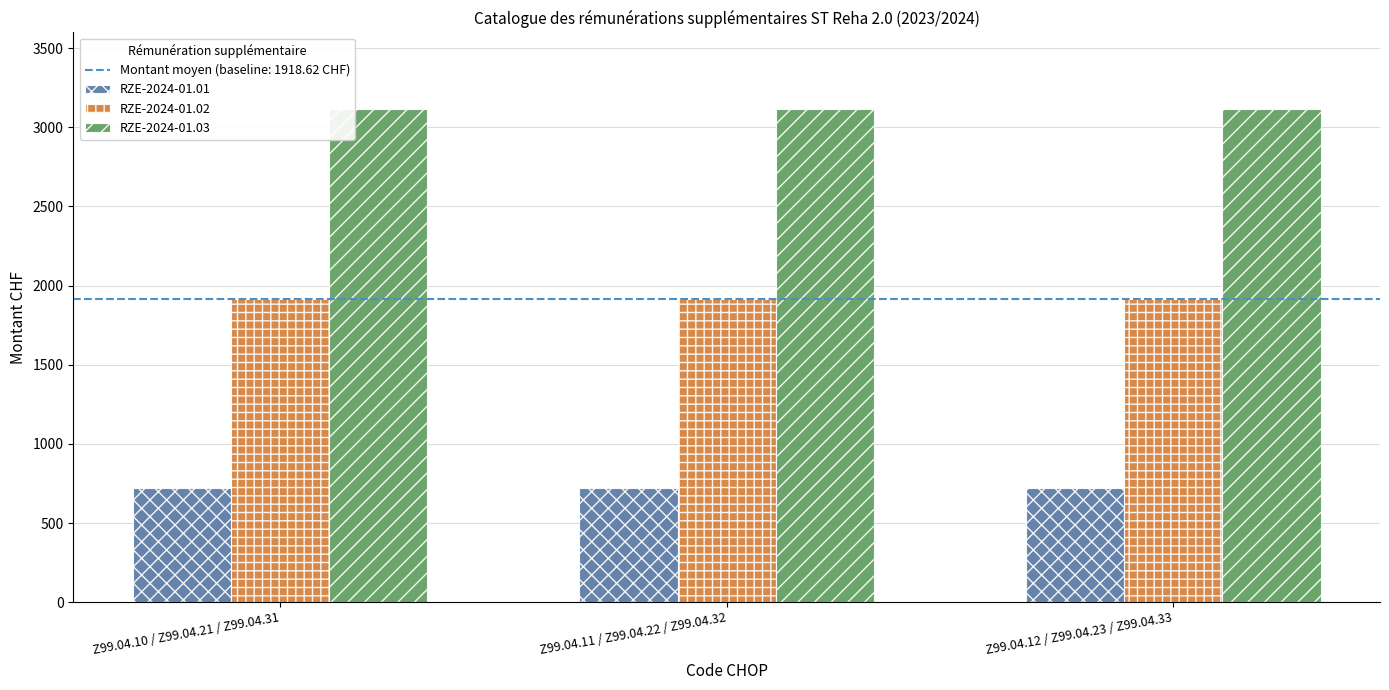

Is it true that RZE-2024-01.03 equals 1770.9 at Z99.04.11 / Z99.04.22 / Z99.04.32?

False